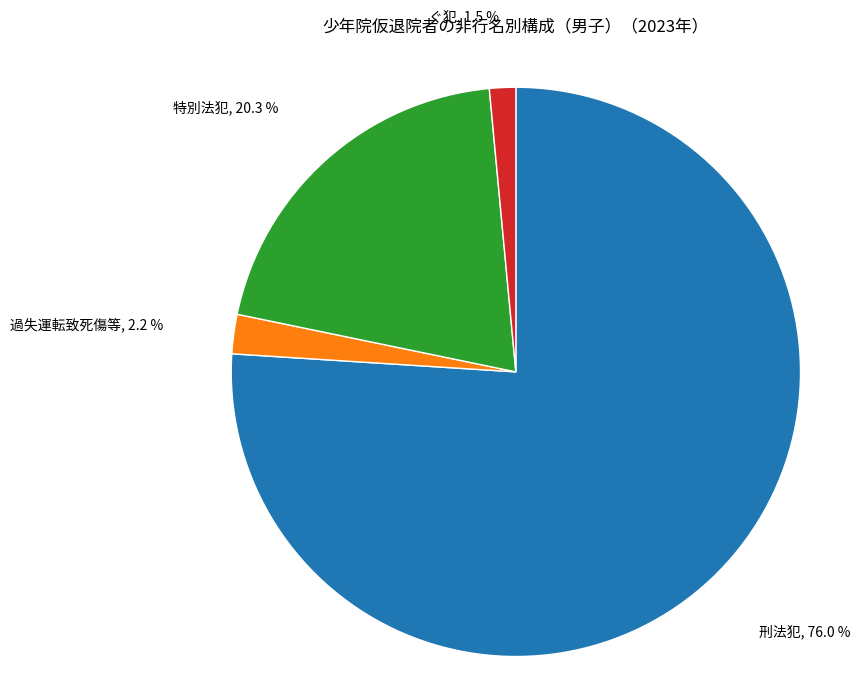

What portion of the pie excludes 過失運転致死傷等?

97.8%